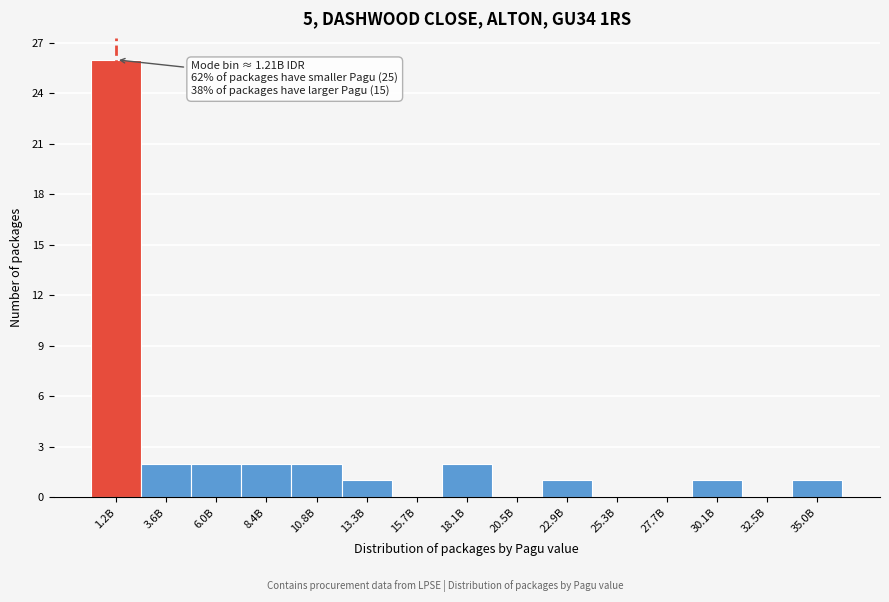

Reading left to right, transcribe all the data shown in this chart.

1.2B=26	3.6B=2	6.0B=2	8.4B=2	10.8B=2	13.3B=1	15.7B=0	18.1B=2	20.5B=0	22.9B=1	25.3B=0	27.7B=0	30.1B=1	32.5B=0	35.0B=1